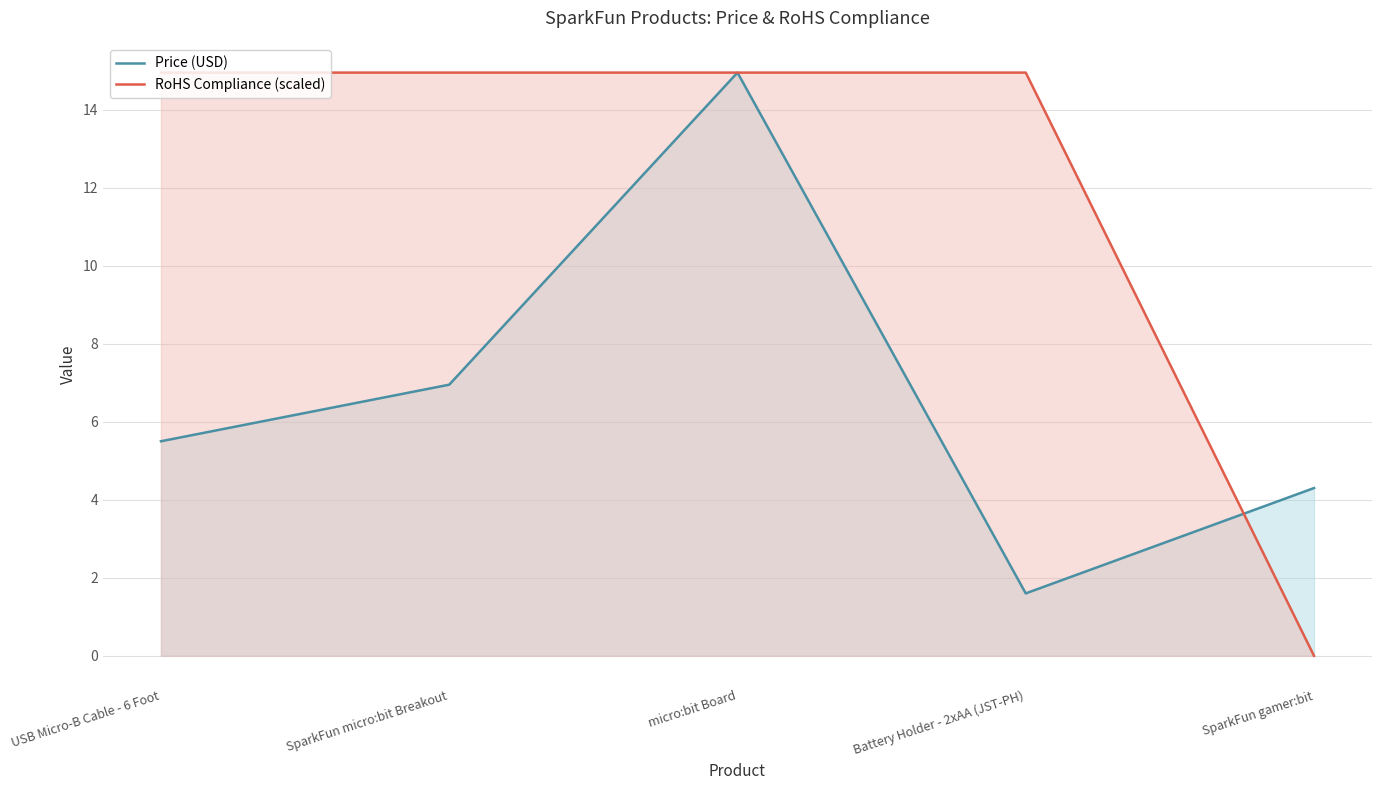

The RoHS Compliance (scaled) series shows 20.9 at micro:bit Board. True or false?

False